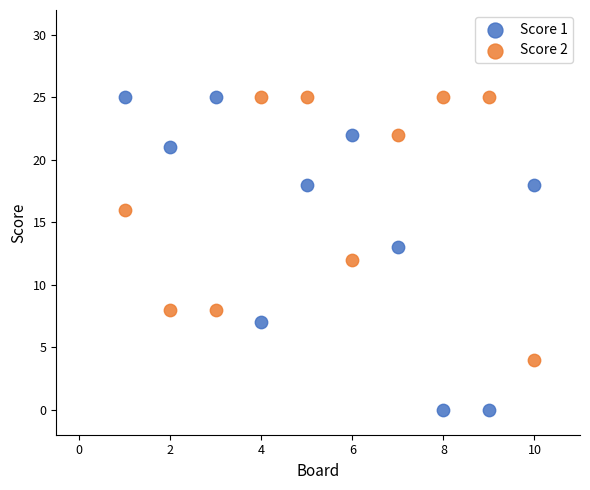

Across all data points, what is the range of Y values (max minus min)?

25